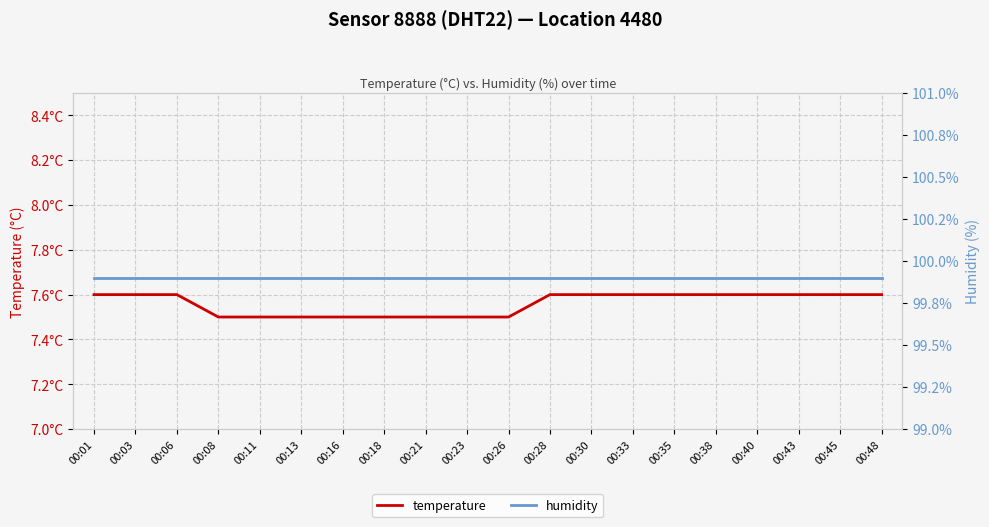

Is it true that humidity equals 99.9 at 00:21?

True